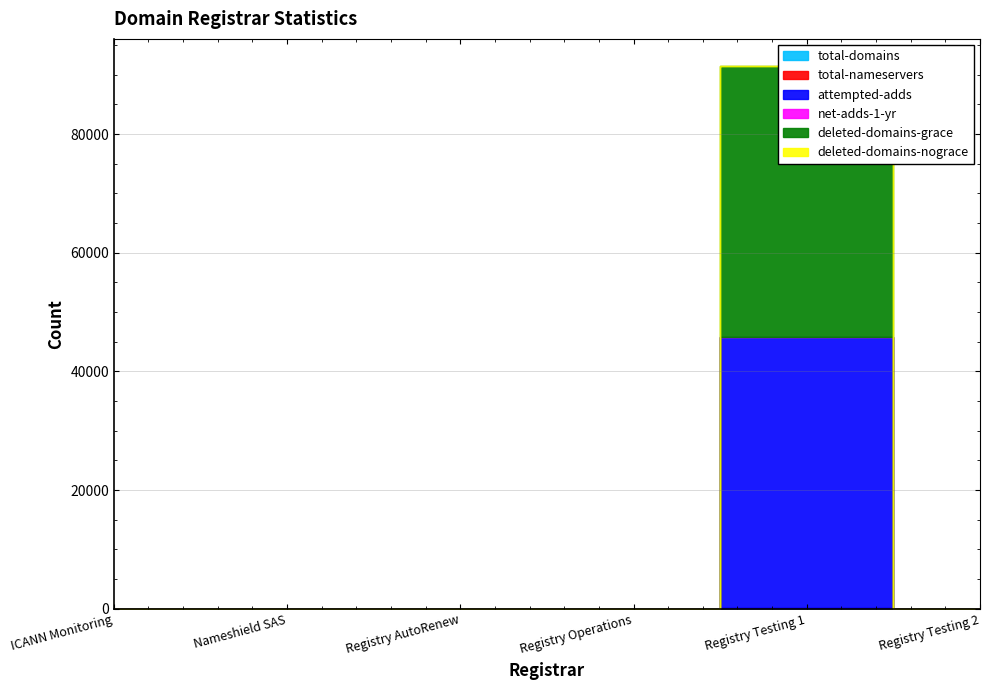

How many categories are shown in the chart?

6